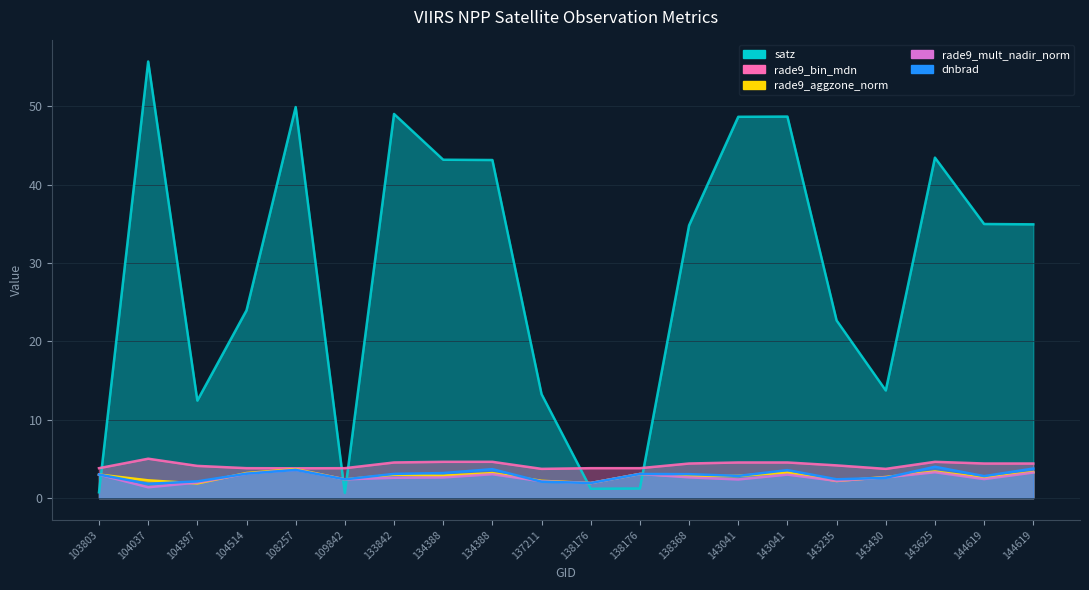

True or false: rade9_aggzone_norm and dnbrad intersect in this chart.

True